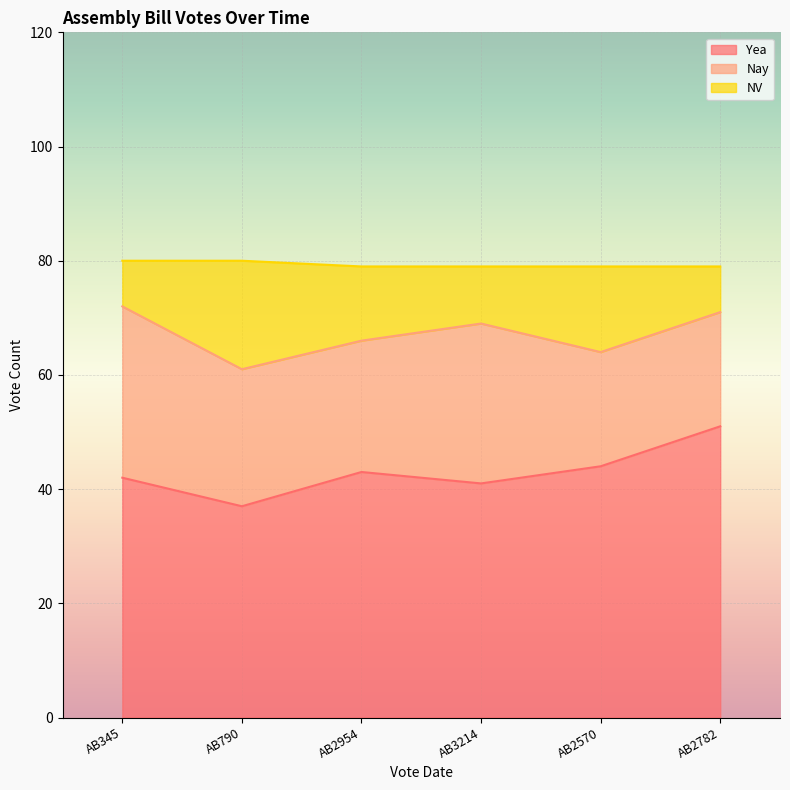

Which category has the lowest value in the Yea series?

AB790